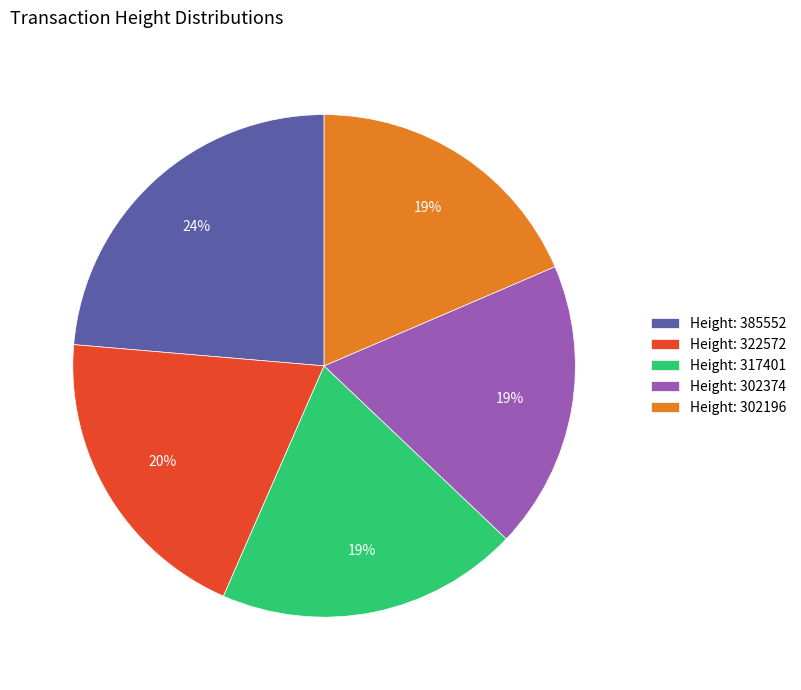

Does any single category account for the majority?

No